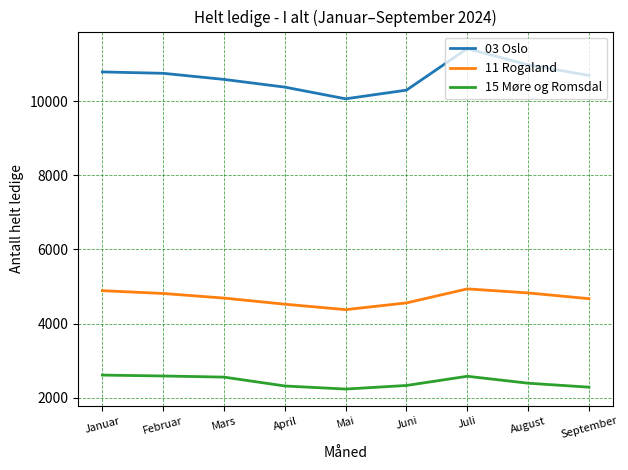

Which series has the widest spread of values?

03 Oslo